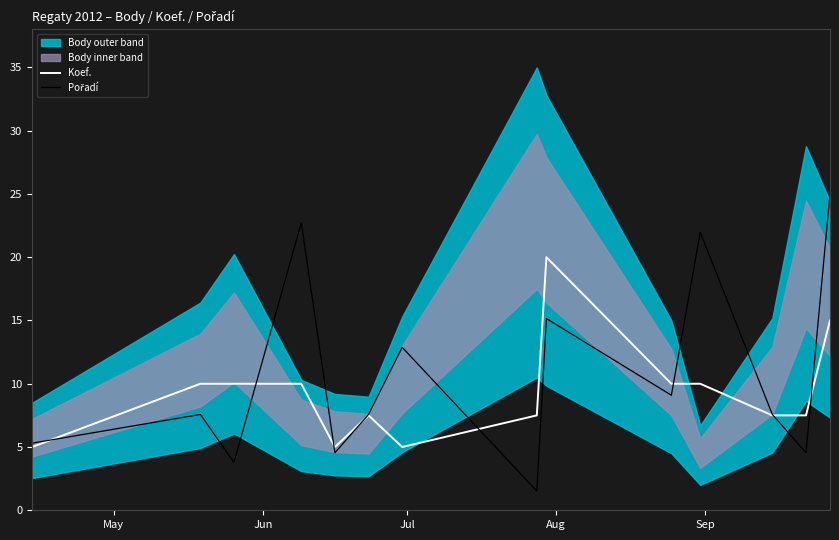

What is the lowest value of the Koef. series?

5.0